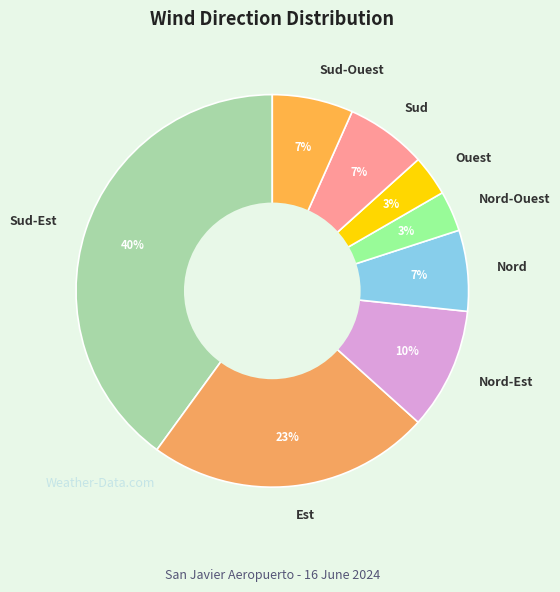

The Nord-Est slice represents 10% of the pie. True or false?

True